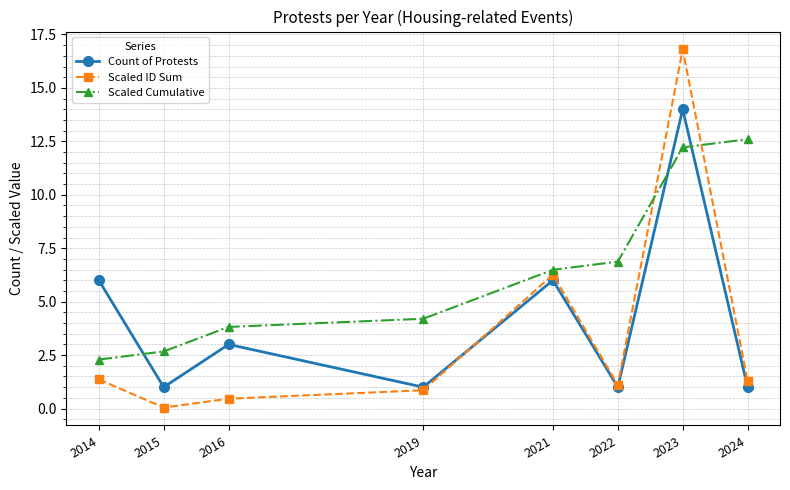

Read the Scaled ID Sum value at 2024.

1.3